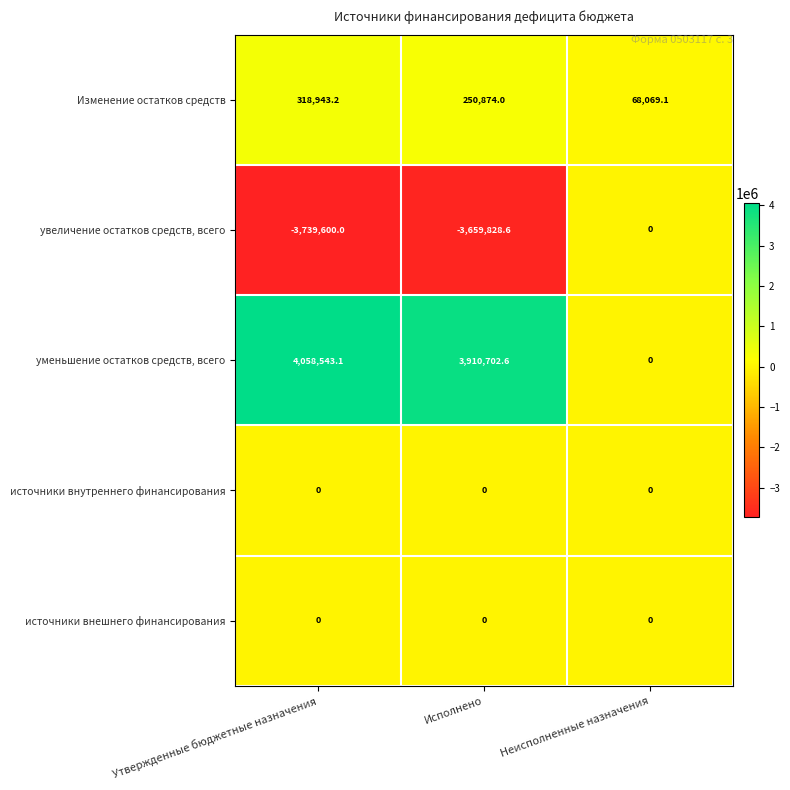

Count the number of categories in the chart.

3